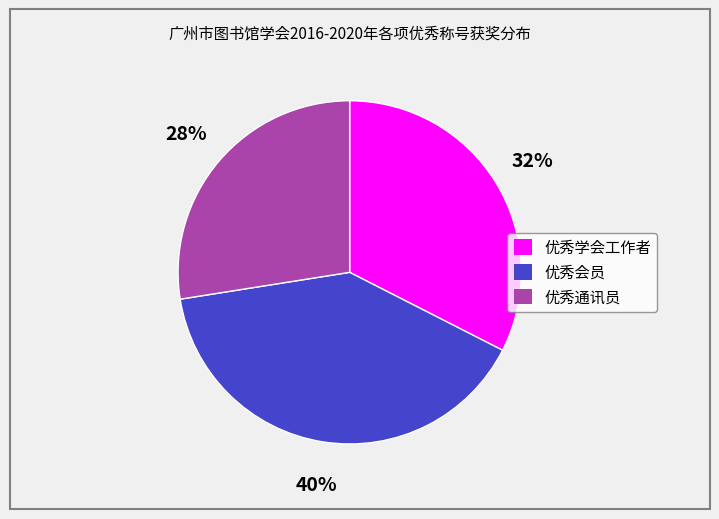

Rank the categories by value from lowest to highest.

优秀通讯员, 优秀学会工作者, 优秀会员